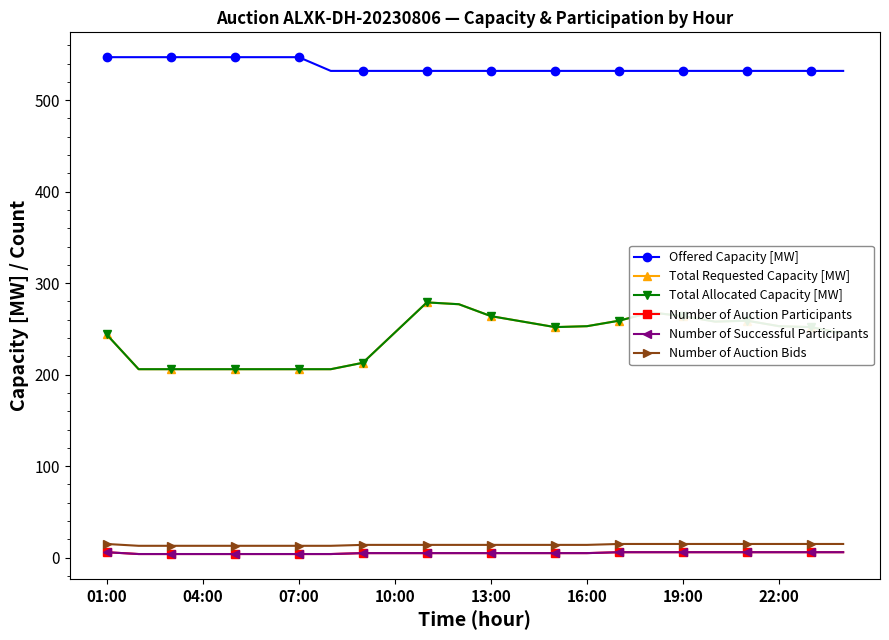

Does the chart have visible grid lines?

No